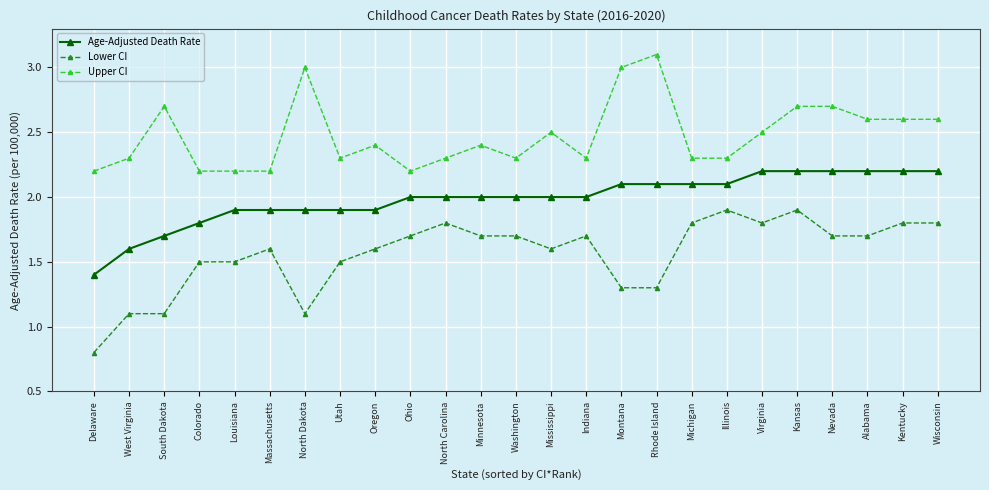

What is the total value across all series at Oregon?

5.9